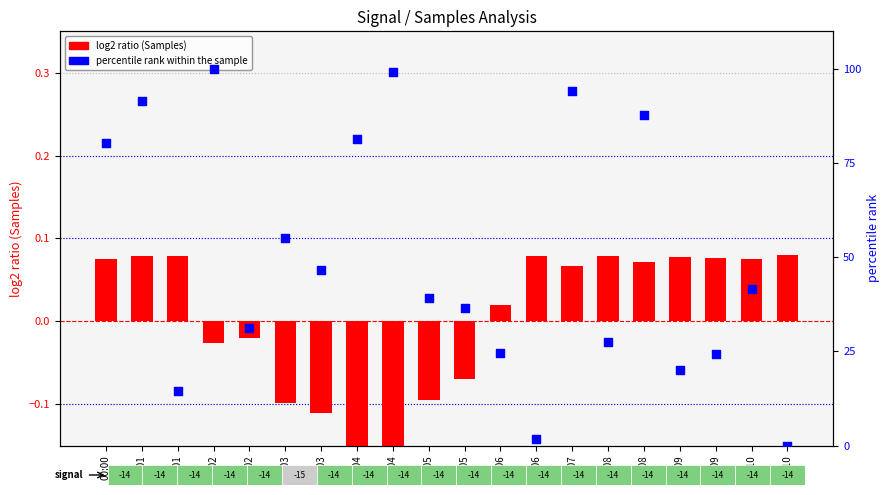

Which series reaches the maximum Y coordinate?

percentile rank within the sample